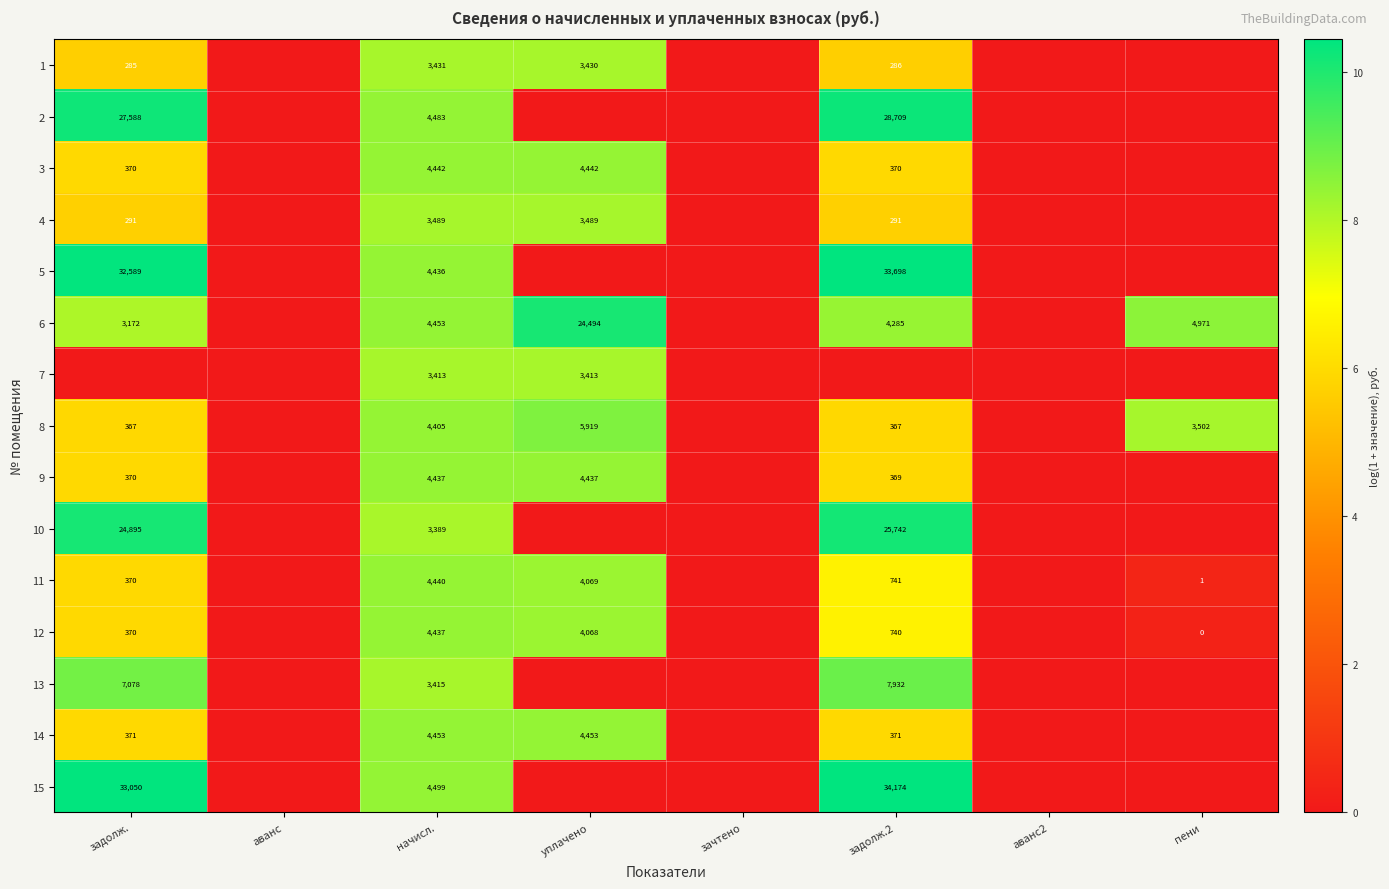

Is it true that 1 equals 285 at задолж.?

True